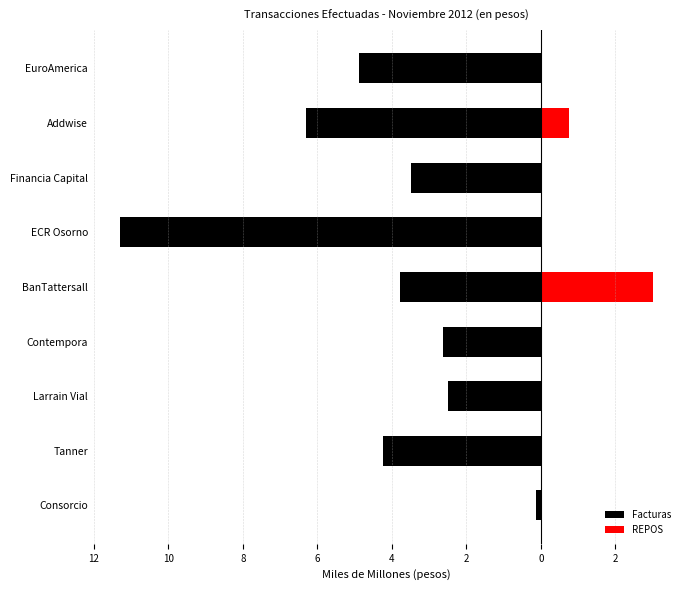

Reading left to right, list all the values displayed in this chart.

Facturas: -0.1	-4.2	-2.5	-2.6	-3.8	-11.3	-3.5	-6.3	-4.9
REPOS: 0.0	0.0	0.0	0.0	3.0	0.0	0.0	0.7	0.0